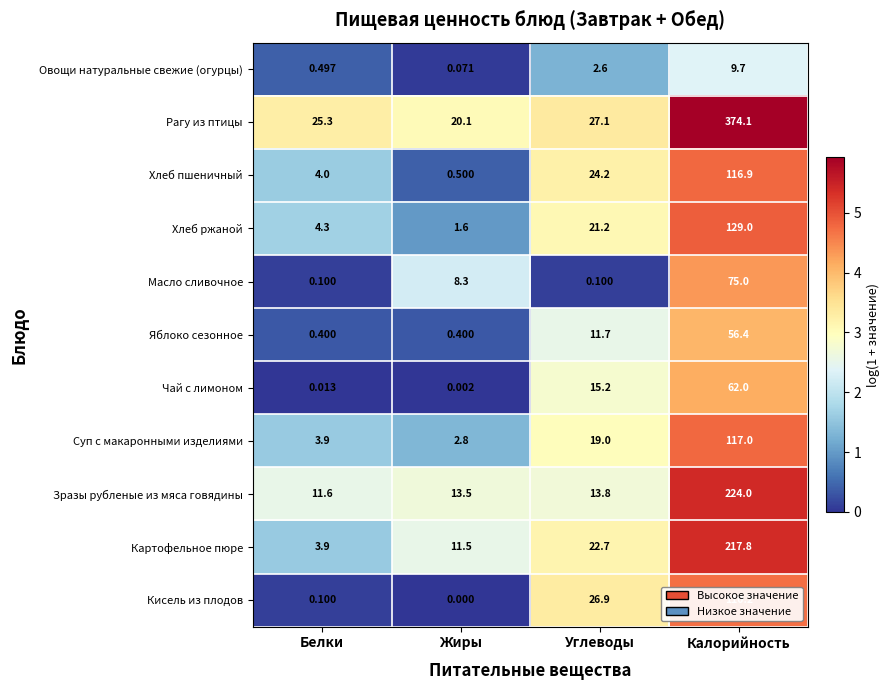

Is the value of Зразы рубленые из мяса говядины at Углеводы greater than the value of Картофельное пюре at Белки?

Yes